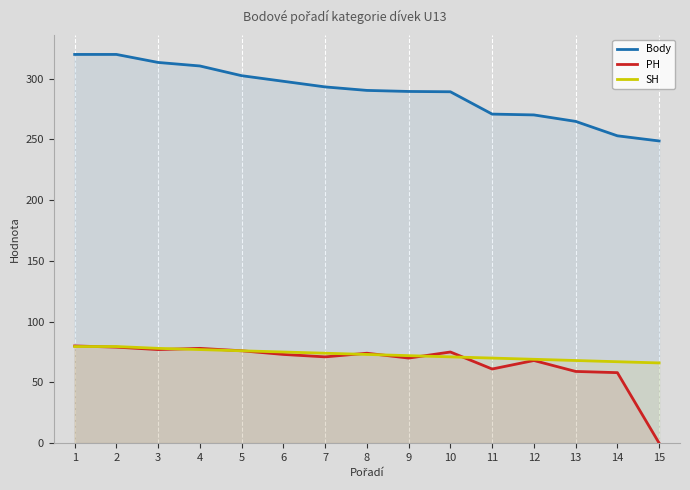

The SH series shows 52.5 at 3. True or false?

False